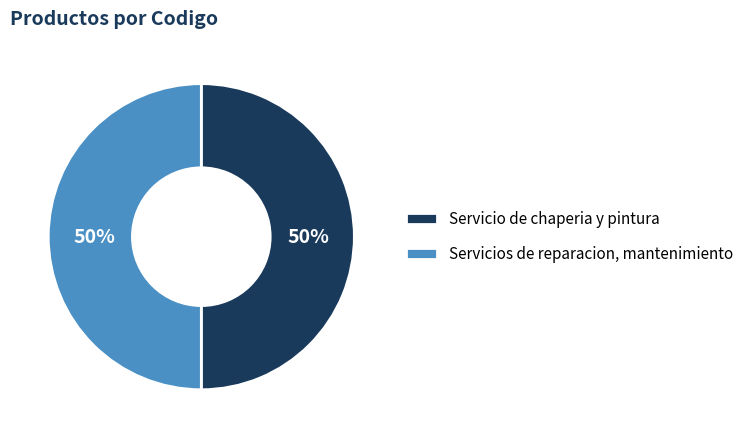

To the nearest percent, what portion does Servicio de chaperia y pintura represent?

50%